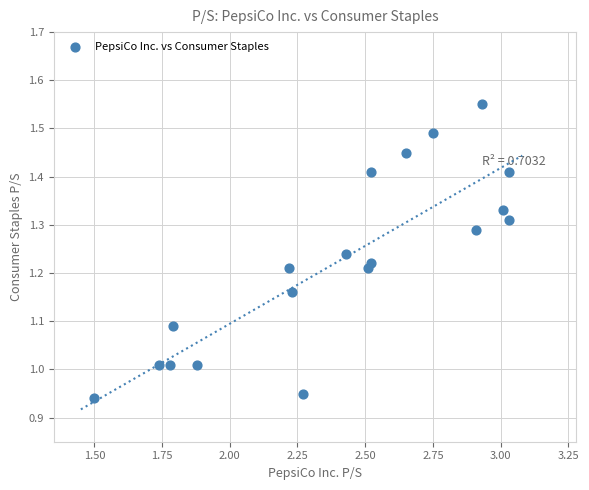

What is the range of Y values (max minus min)?

0.6